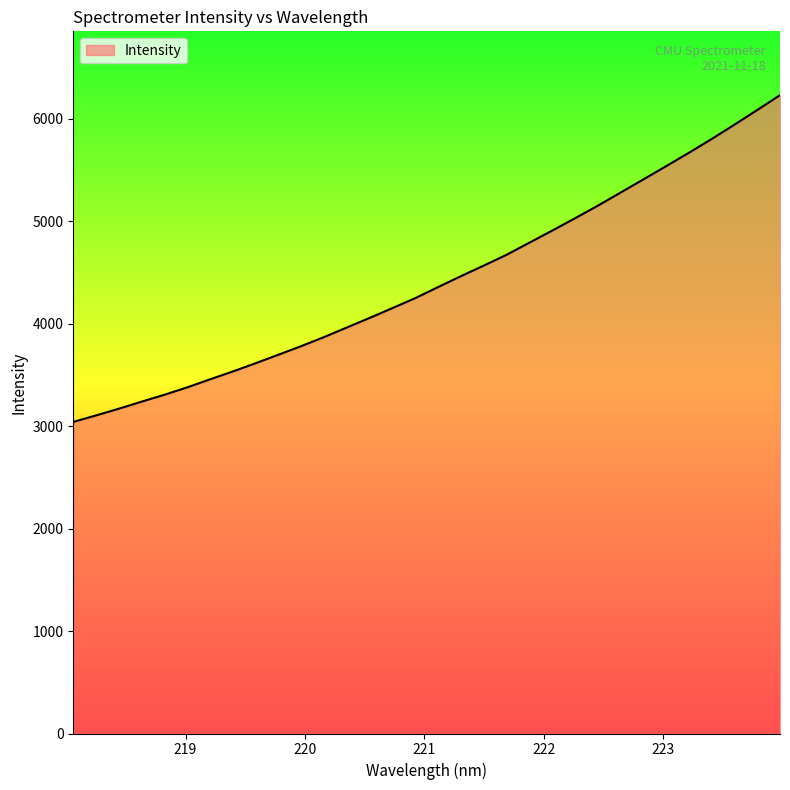

What is the difference between the maximum and minimum values?

3188.5